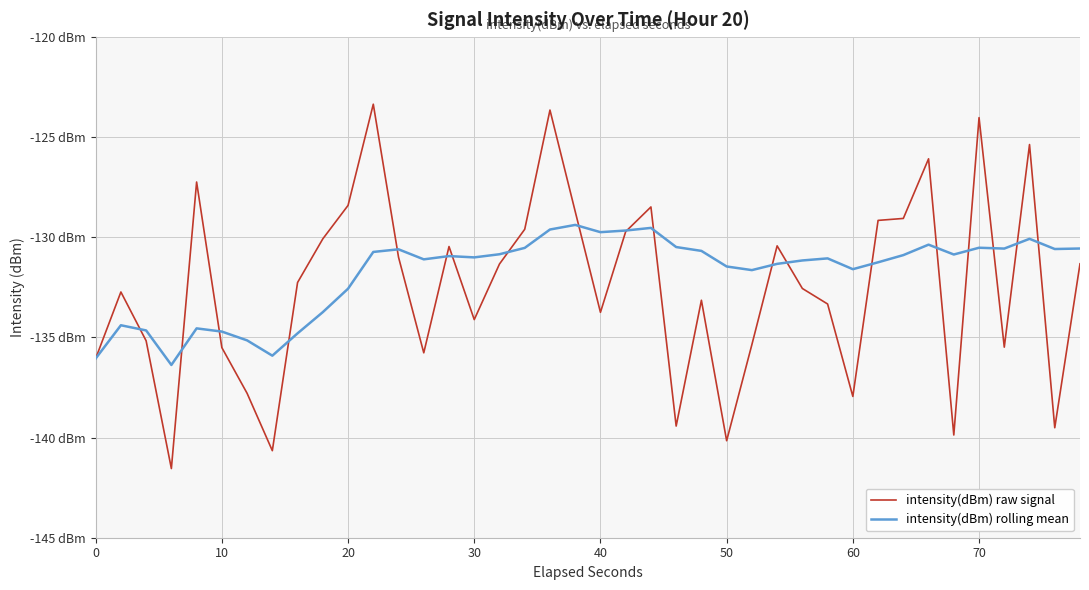

What is the value of the intensity(dBm) raw signal point at the 27th from the left?

-135.4